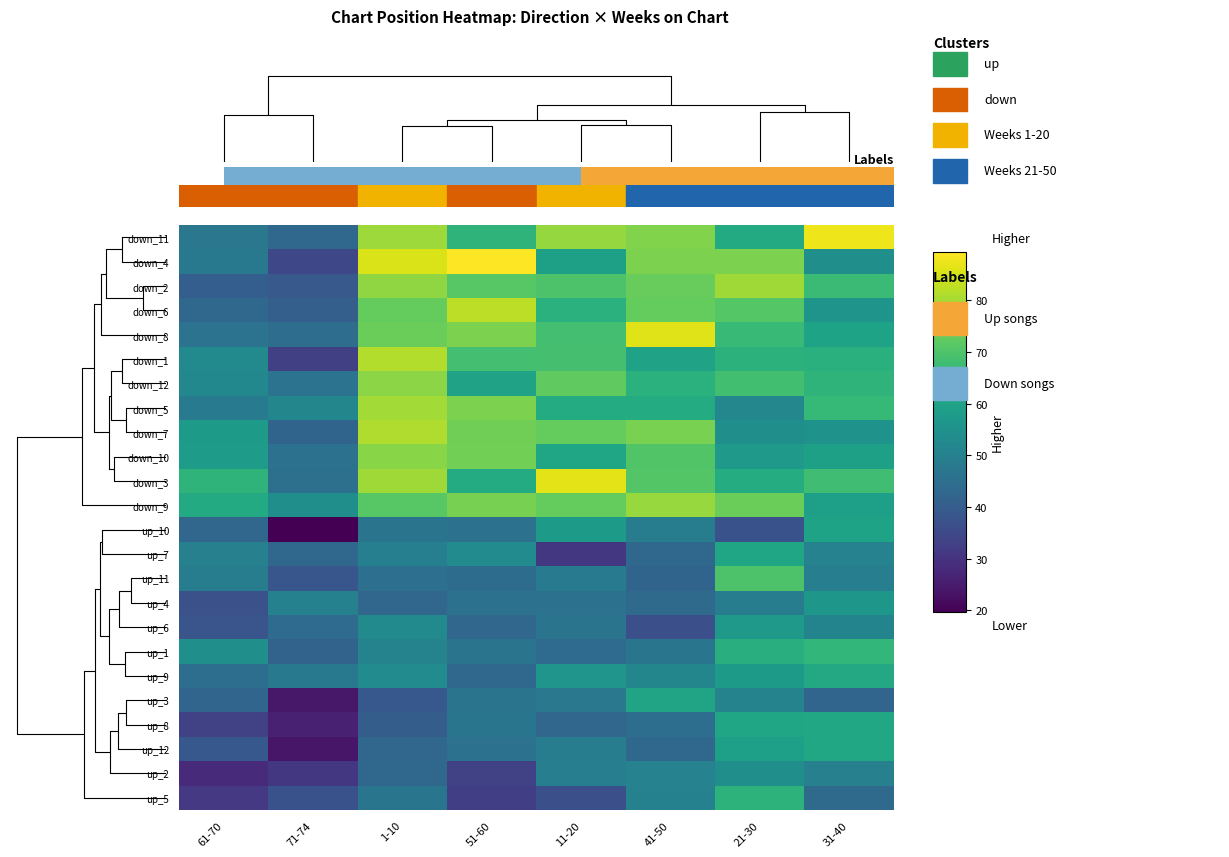

What is the minimum value shown in the chart?

19.7